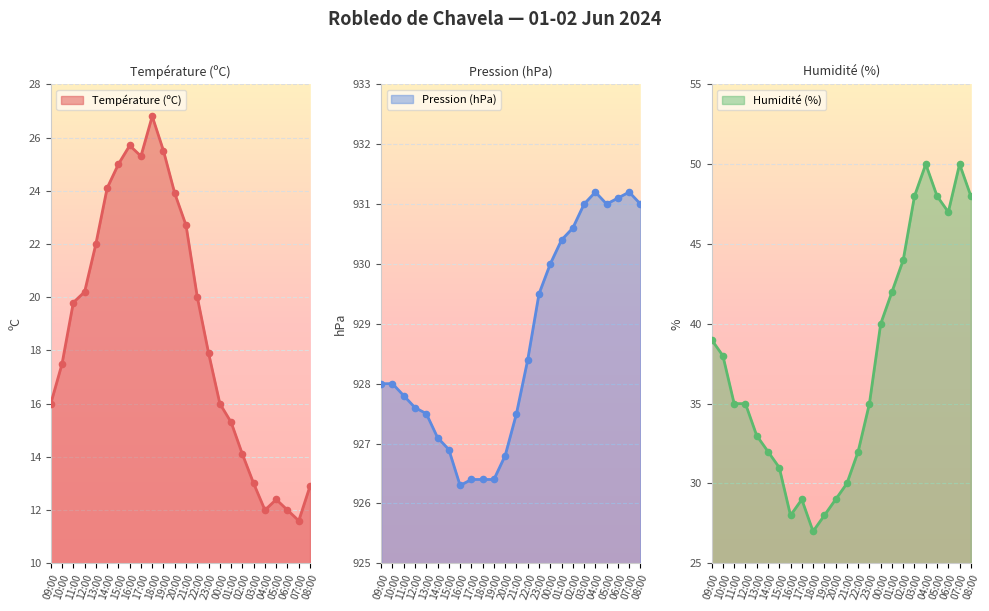

Which series has the largest total across all categories?

Pression (hPa)